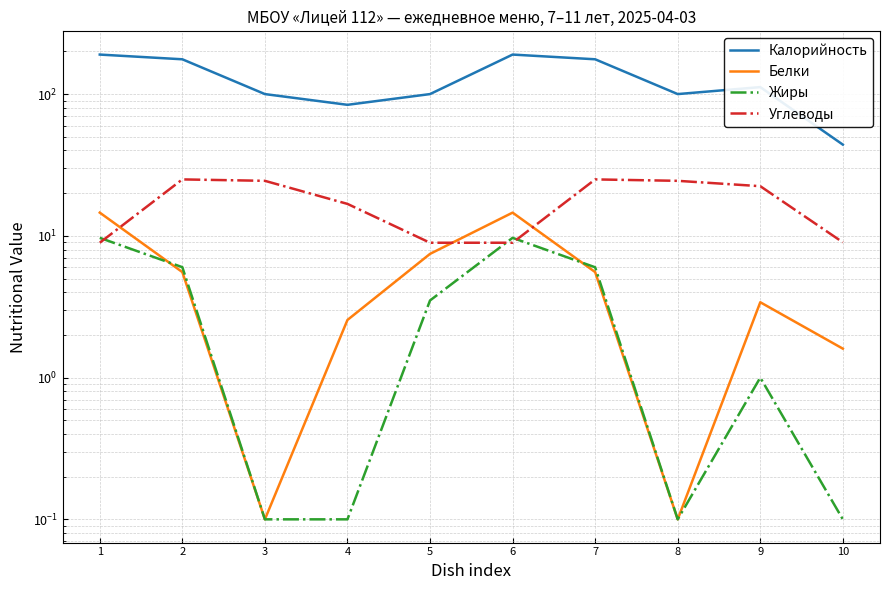

The value of Белки at 6 is 14.6. True or false?

True